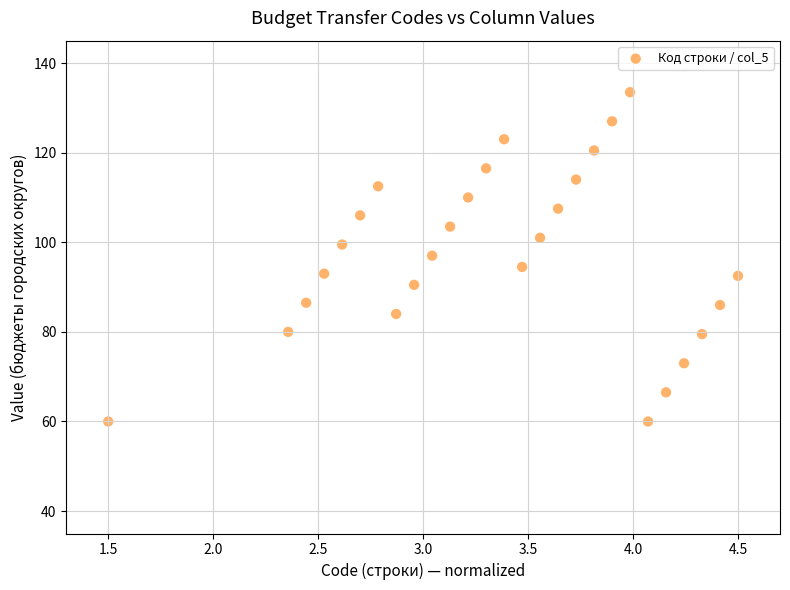

What is the range of Y values (max minus min)?

73.5